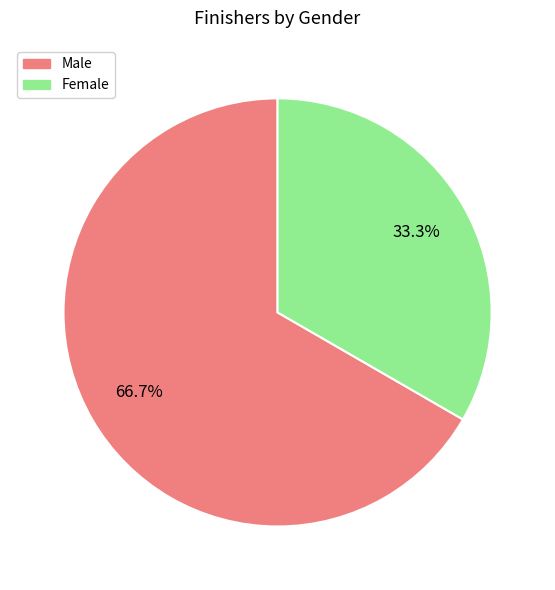

Is Male the majority of the pie?

Yes